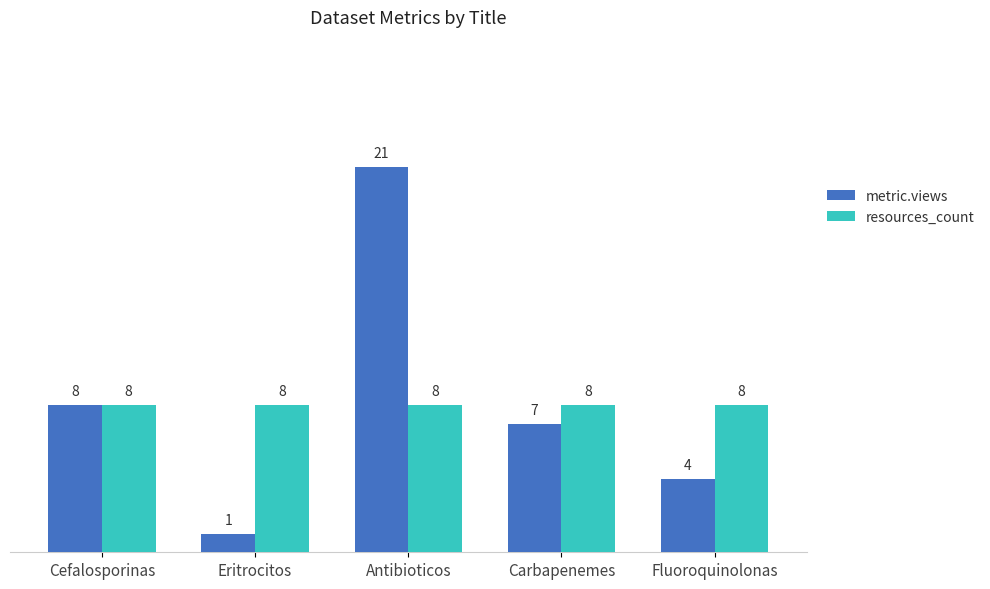

What is the greatest value displayed?

21